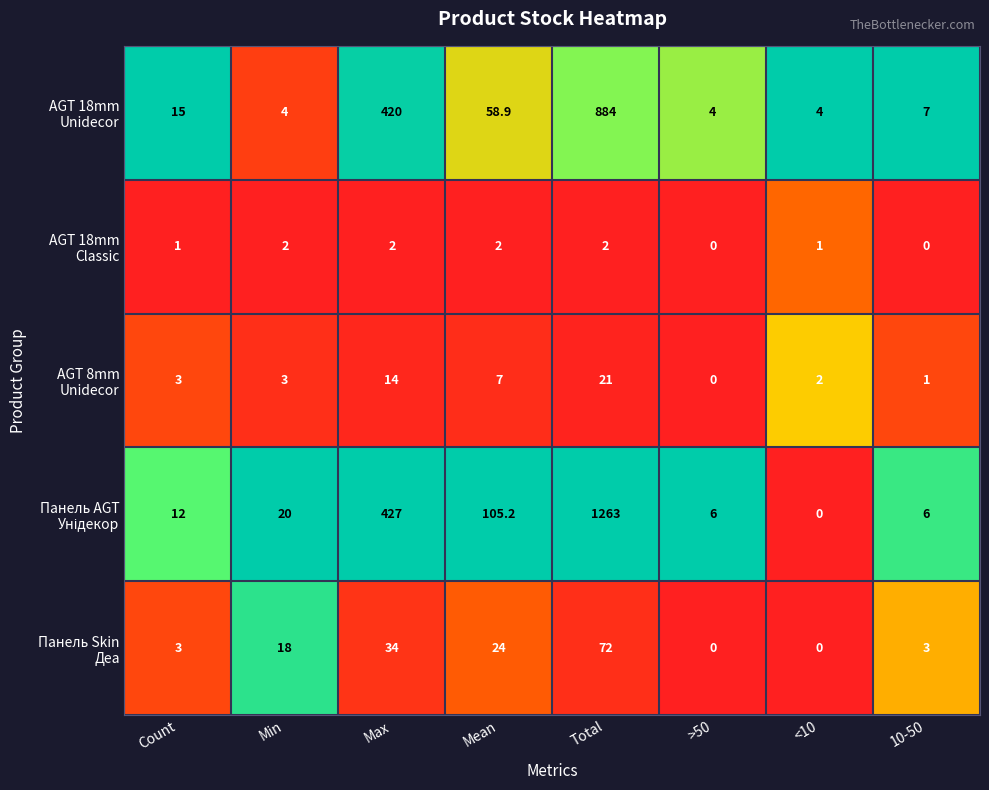

How many distinct data groups are displayed?

5